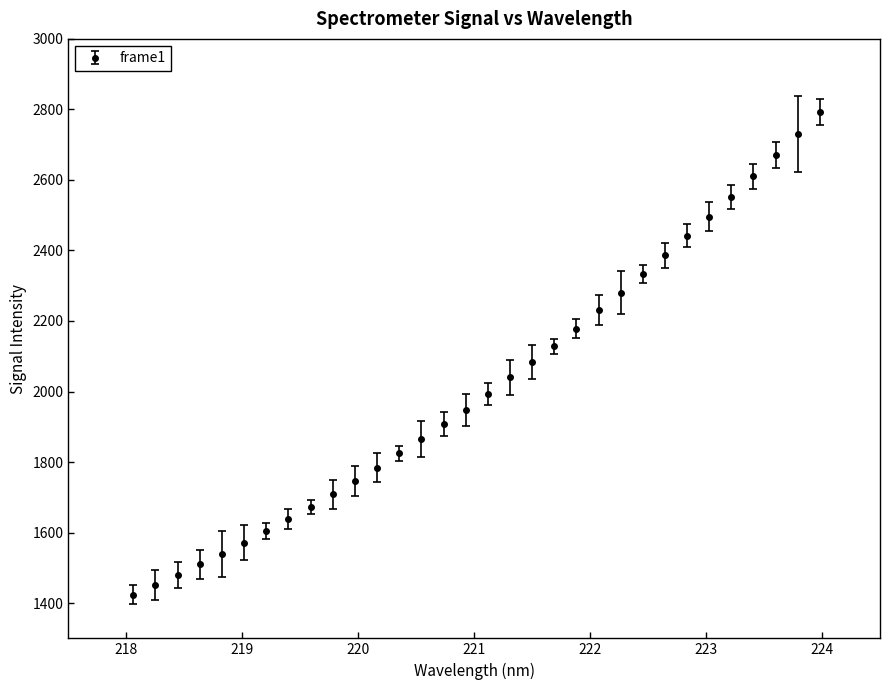

What is the difference between the second highest and minimum values?

1305.9